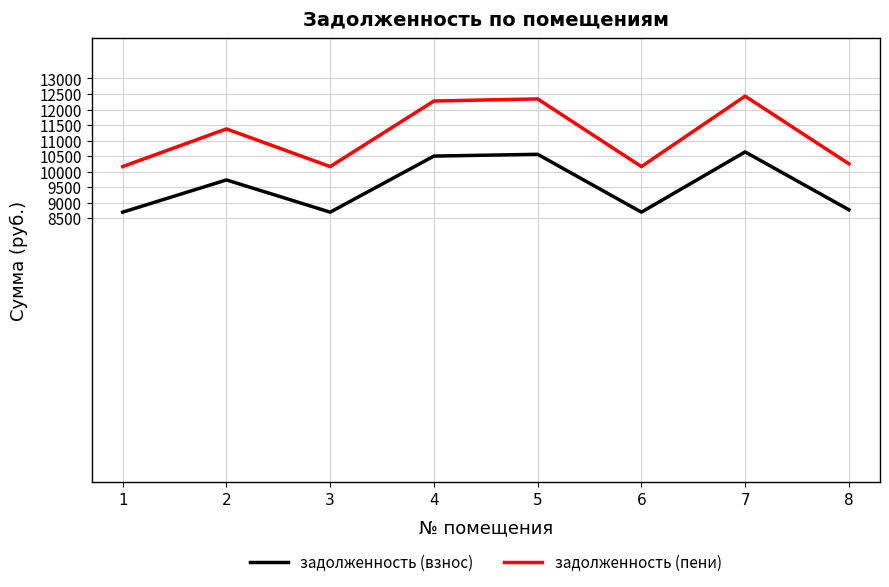

What is the total value across all series at 5?

22902.0